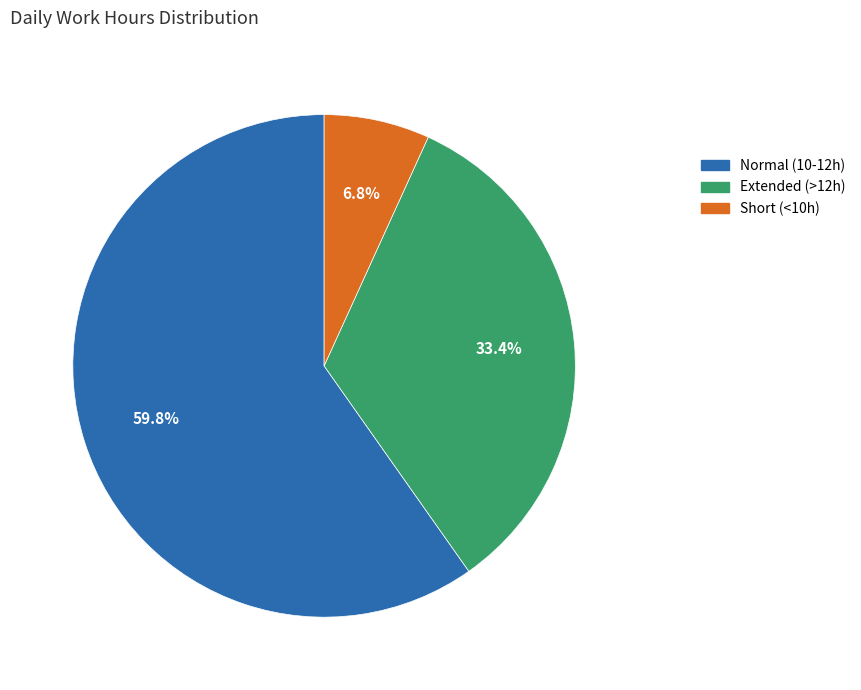

Is there a majority slice in this chart?

Yes